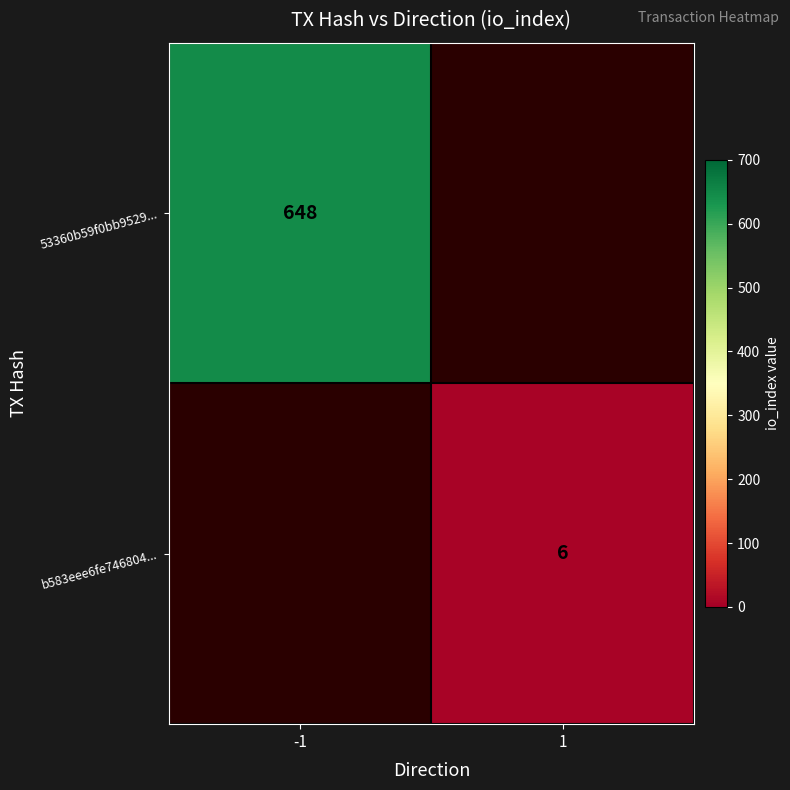

How many categories are shown in the chart?

2